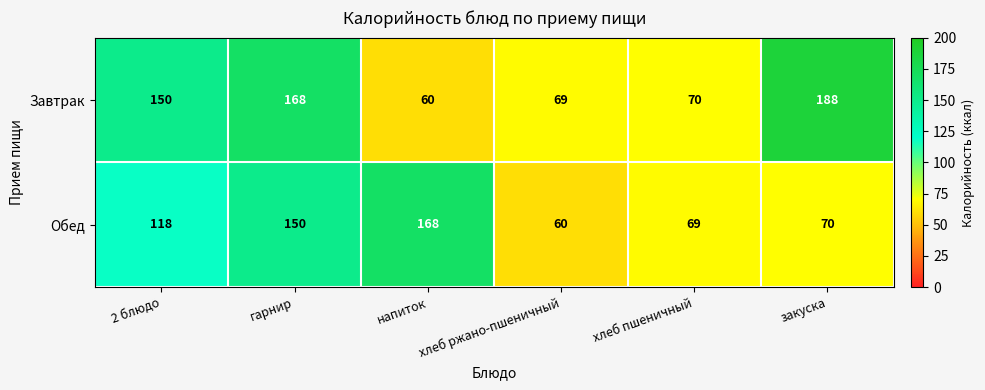

Which label corresponds to the largest value in the chart?

закуска